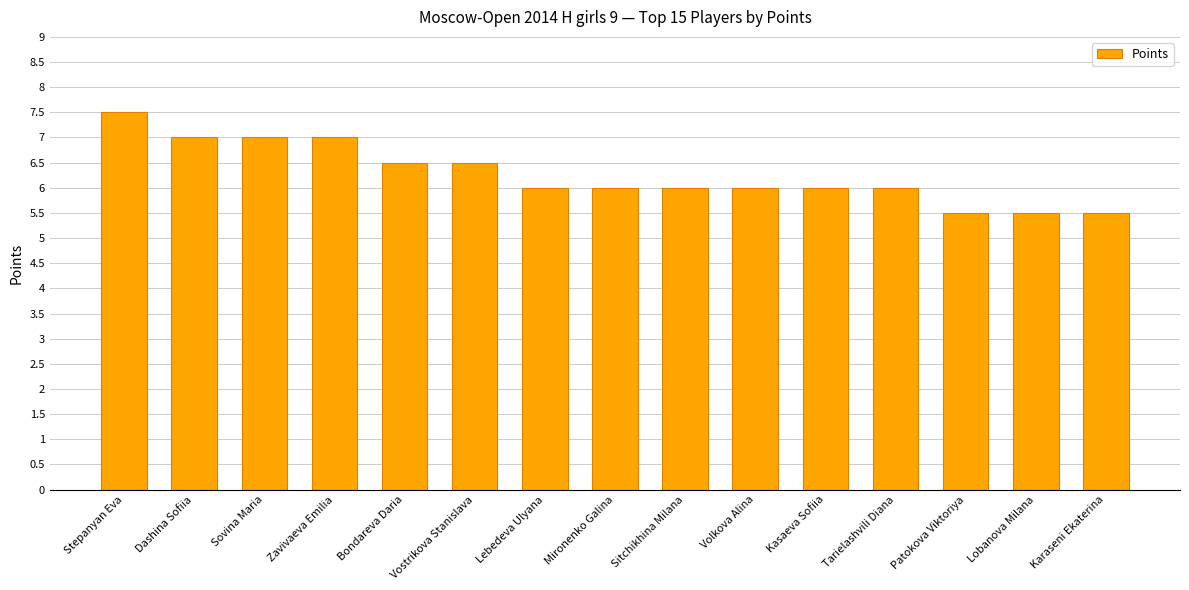

What is the change in value from Volkova Alina to Patokova Viktoriya?

-0.5